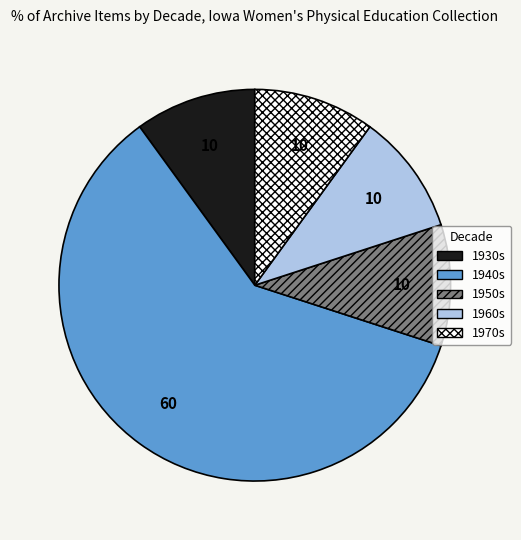

Is it true that 1970s is 20% of the pie?

False